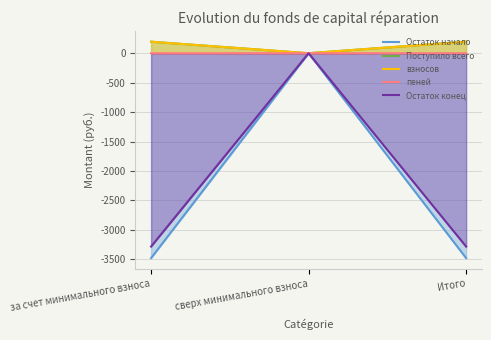

Reading left to right, list all the values displayed in this chart.

Остаток начало: -3480.0	0.0	-3480.0
Поступило всего: 195.9	0.0	195.9
взносов: 195.3	0.0	195.3
пеней: 0.6	0.0	0.6
Остаток конец: -3284.1	0.0	-3284.1